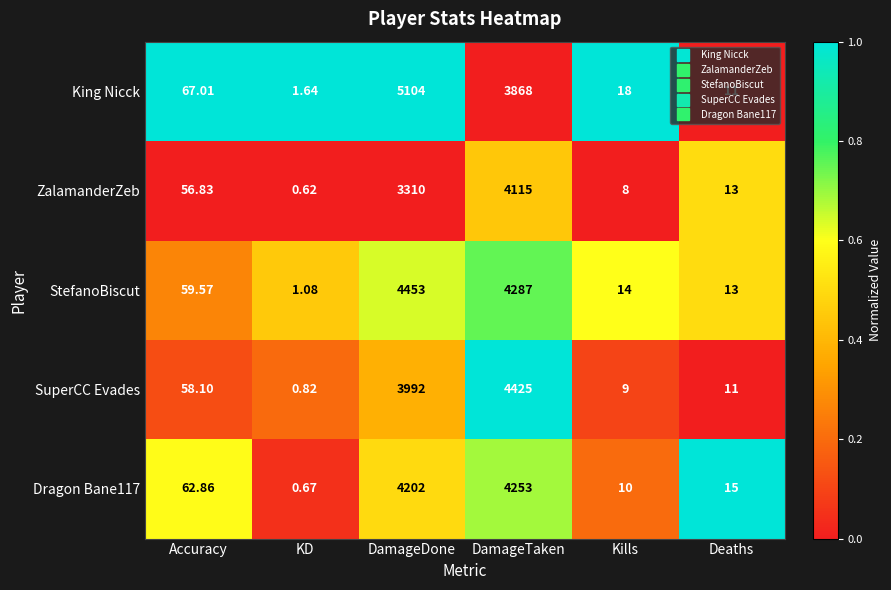

Which category has the lowest value across all series?

KD